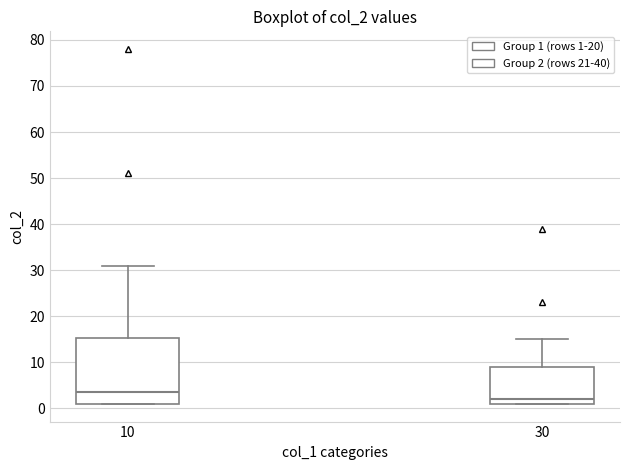

Reading left to right, transcribe this box plot: for each box, give where its median line is, the range the box spans, and where its two whiskers end, as read against the y-axis. The values are not printed on the chart, so give them approximately, as read against the axis.

10: median 4, box 1 to 15, whiskers 1 to 31
30: median 2, box 1 to 9, whiskers 1 to 15